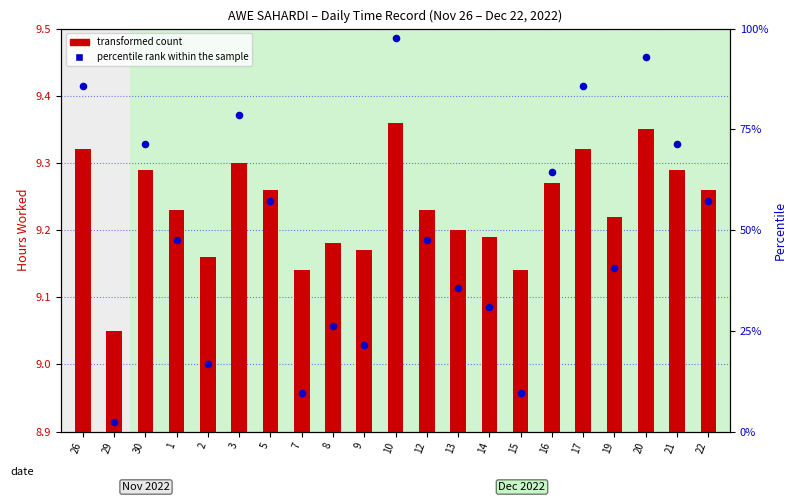

At which category is the sum across all series the highest?

10